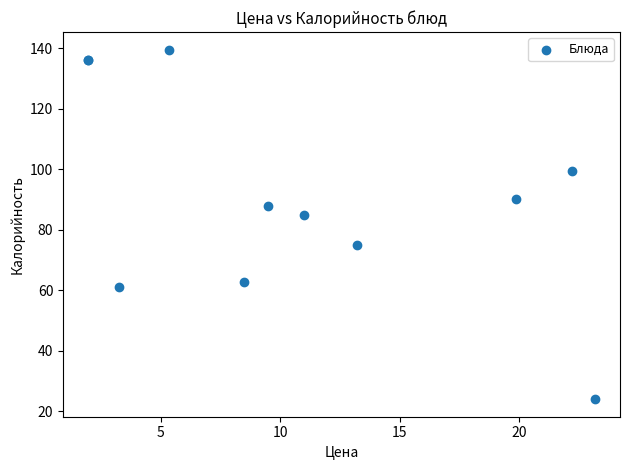

What Y value in the scatter plot is closest to 81?

84.8